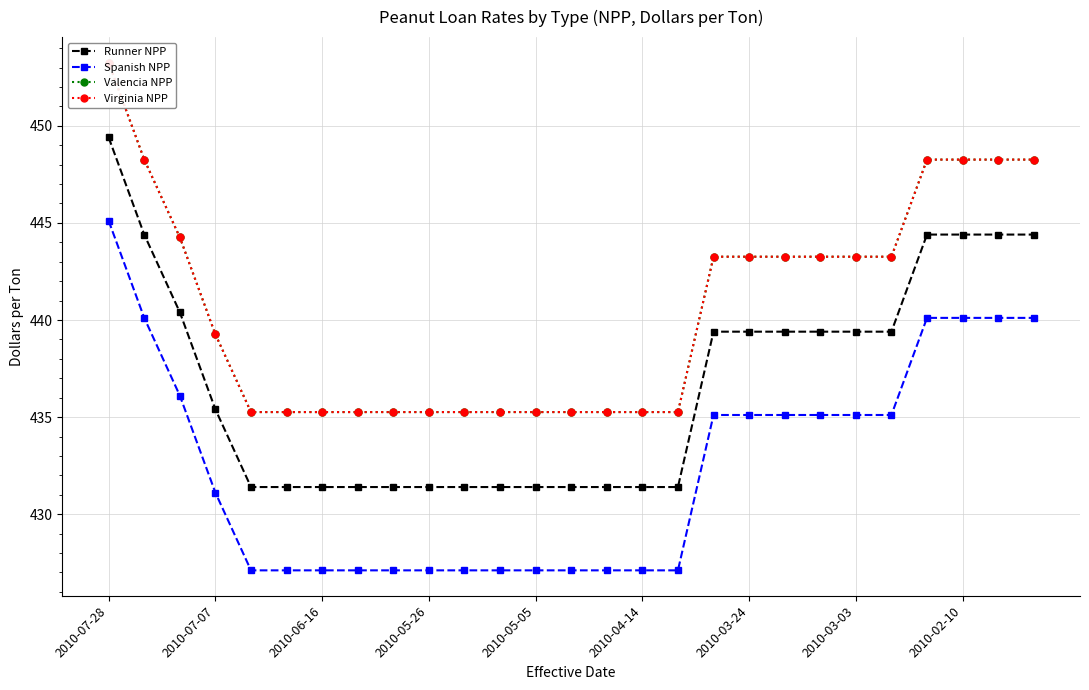

How many distinct data groups are displayed?

4